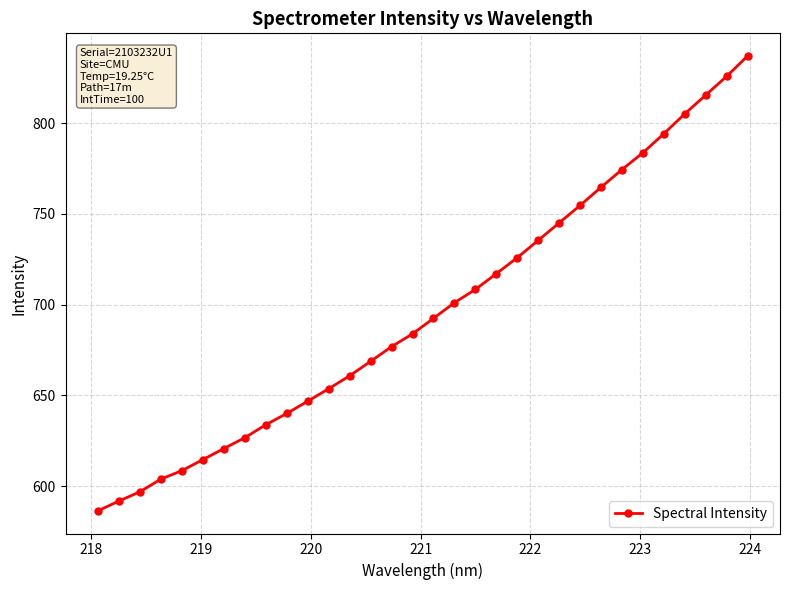

What is the value of the 10th point from the left?

640.0